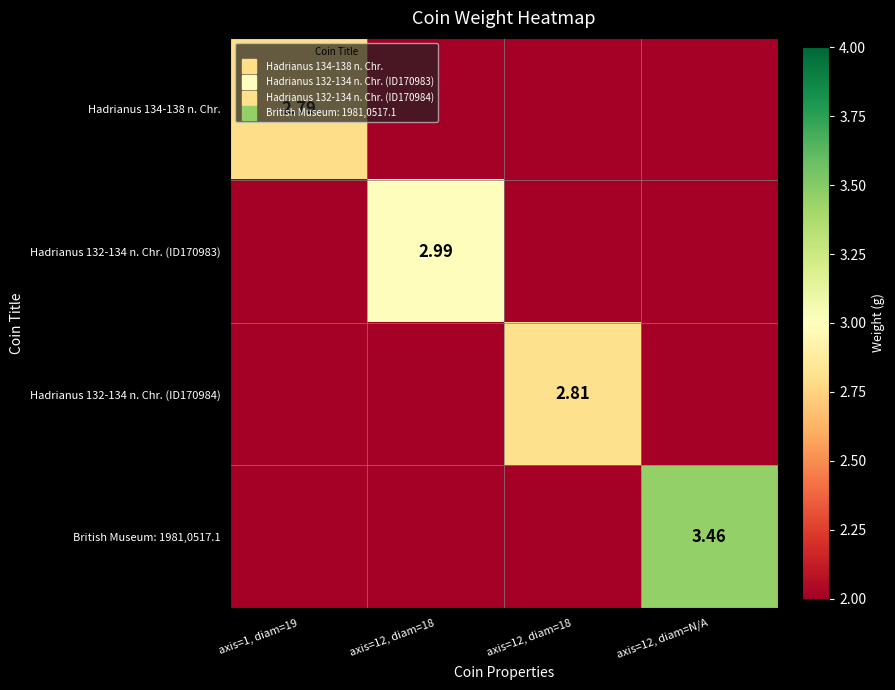

What is the highest value of the Hadrianus 134-138 n. Chr. series?

2.8